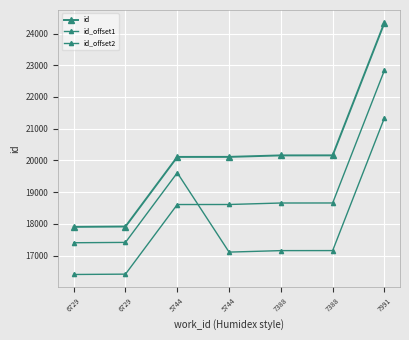

Reading left to right, transcribe all the data shown in this chart.

id: 17908	17919	20112	20113	20160	20161	24344
id_offset1: 16408	16419	18612	18613	18660	18661	22844
id_offset2: 17408	17419	19612	17113	17160	17161	21344